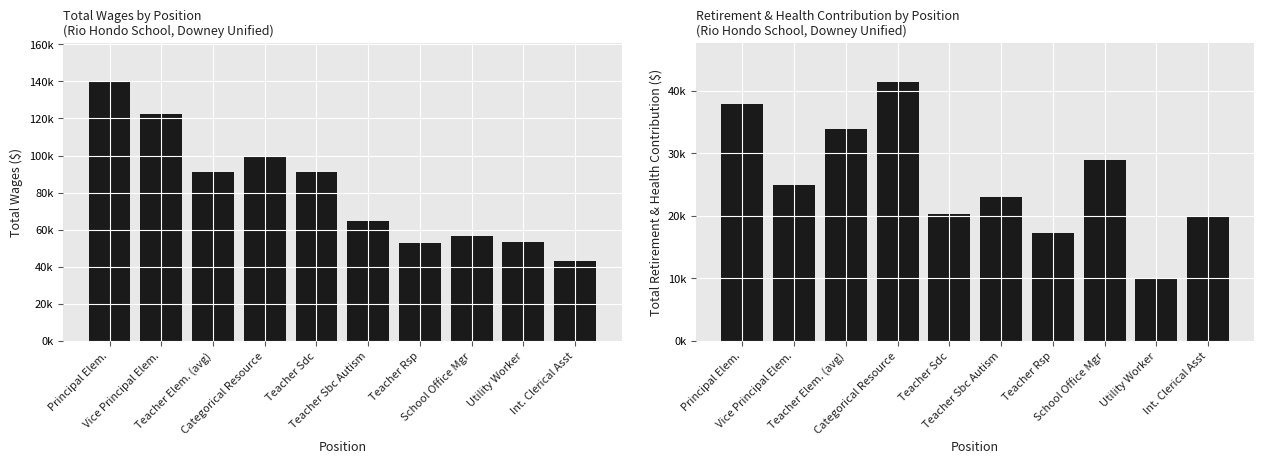

What are all the series names shown in the legend?

Total Wages, Total Retirement & Health Contribution